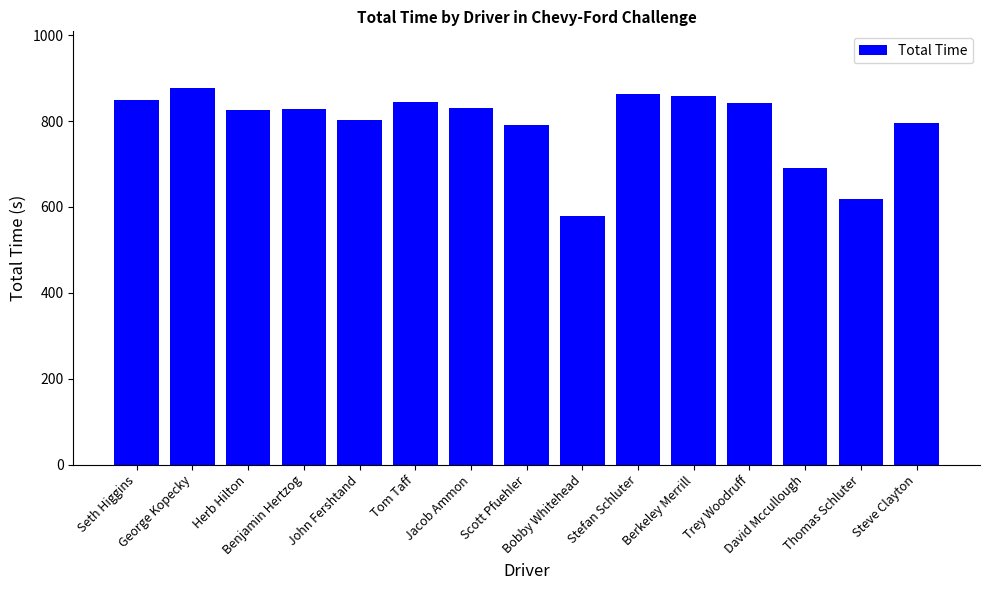

Where does the data first go above 827?

Seth Higgins